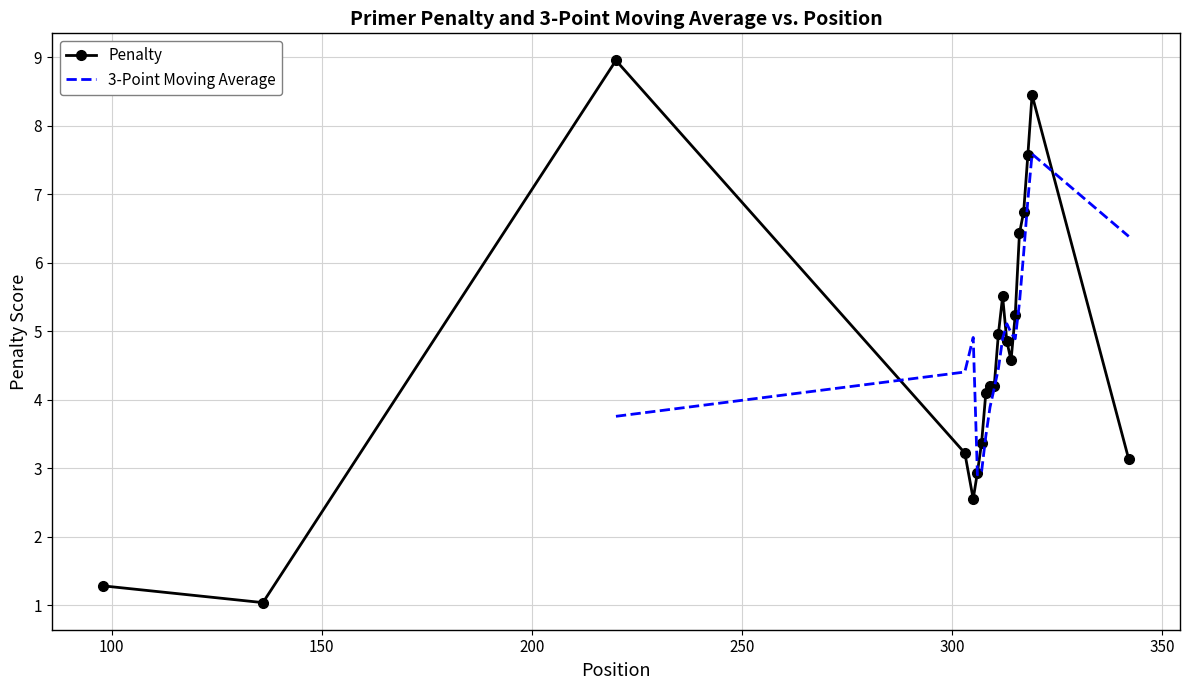

How many data points in Penalty are less than 4?

7